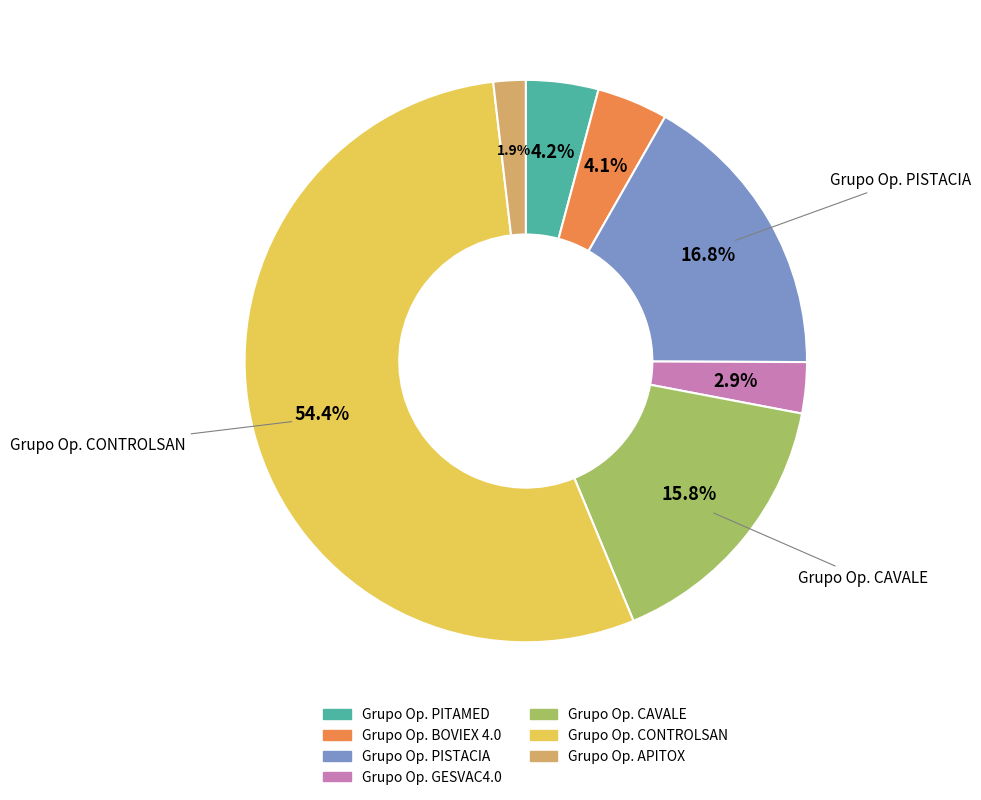

Is there any slice that represents more than half of the pie?

Yes